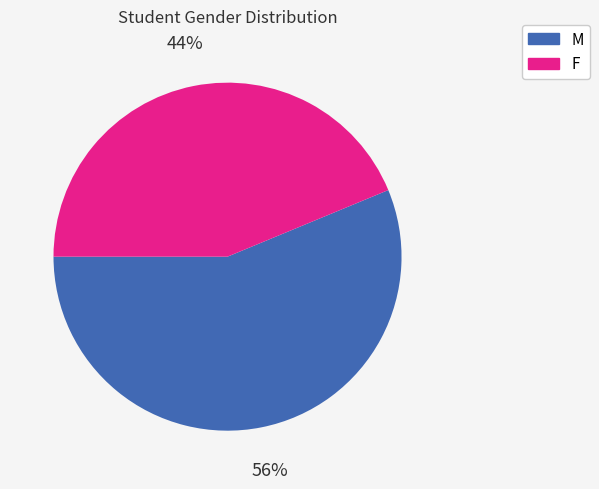

Which slice is the largest?

M